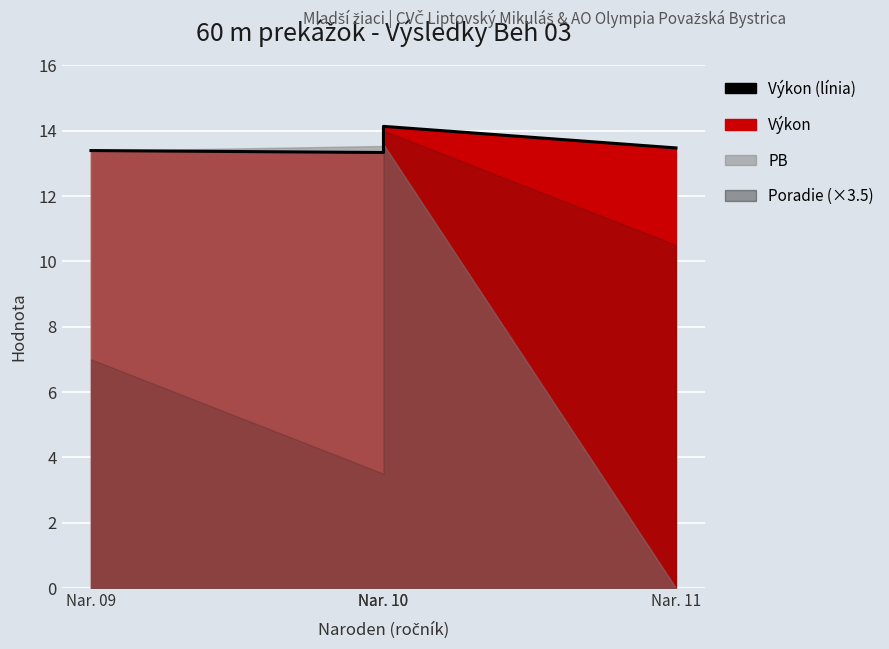

What is the approximate value at Nar. 09?

13.4